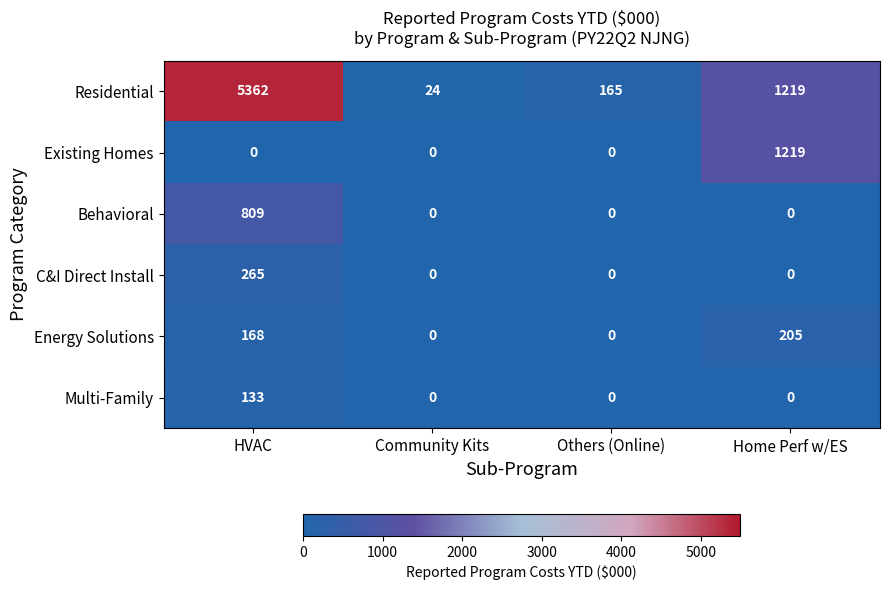

Which category has the highest value across all series?

HVAC